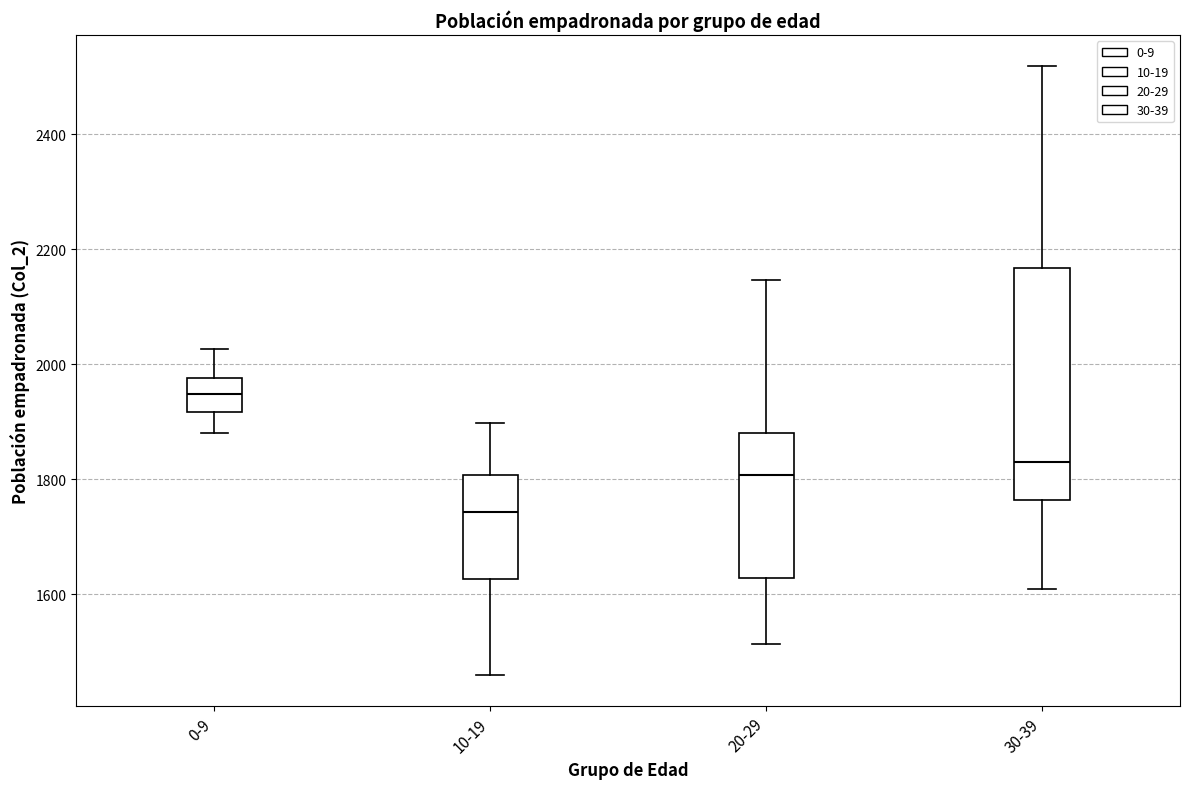

Reading left to right, transcribe this box plot: for each box, give where its median line is, the range the box spans, and where its two whiskers end, as read against the y-axis. The values are not printed on the chart, so give them approximately, as read against the axis.

0-9: median 1940, box 1920 to 1980, whiskers 1880 to 2020
10-19: median 1740, box 1620 to 1800, whiskers 1460 to 1900
20-29: median 1800, box 1620 to 1880, whiskers 1520 to 2140
30-39: median 1840, box 1760 to 2160, whiskers 1620 to 2520